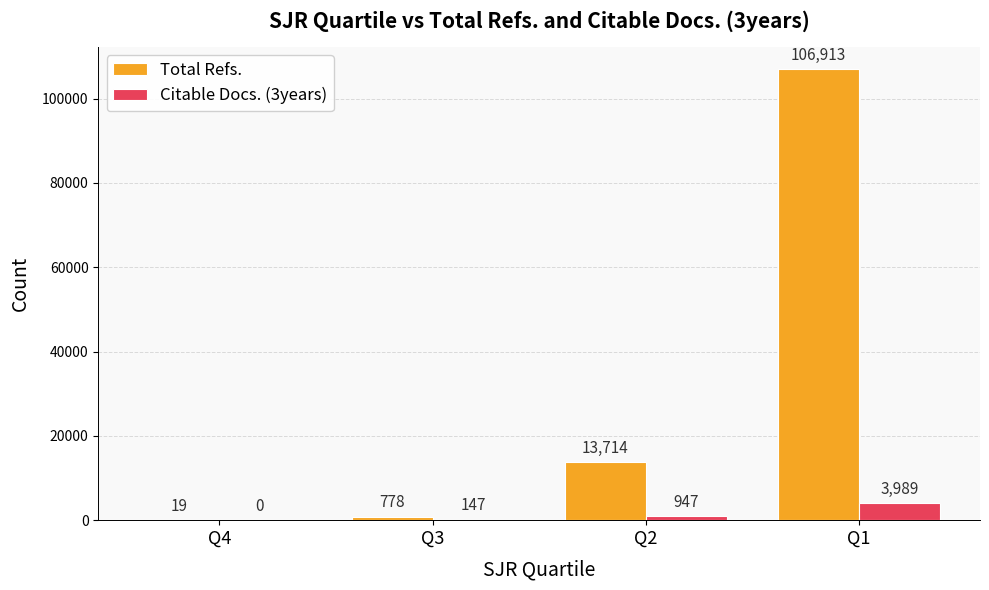

What is the average value of the Total Refs. series?

30356